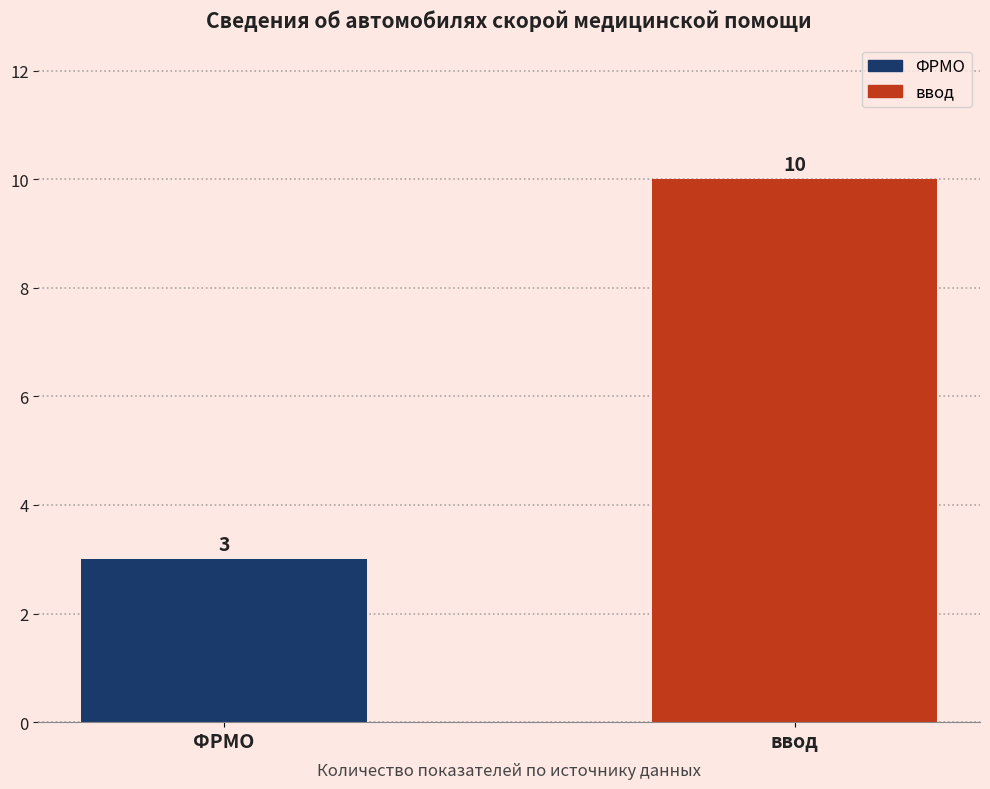

What is the label of the 2nd bar from the left?

ввод